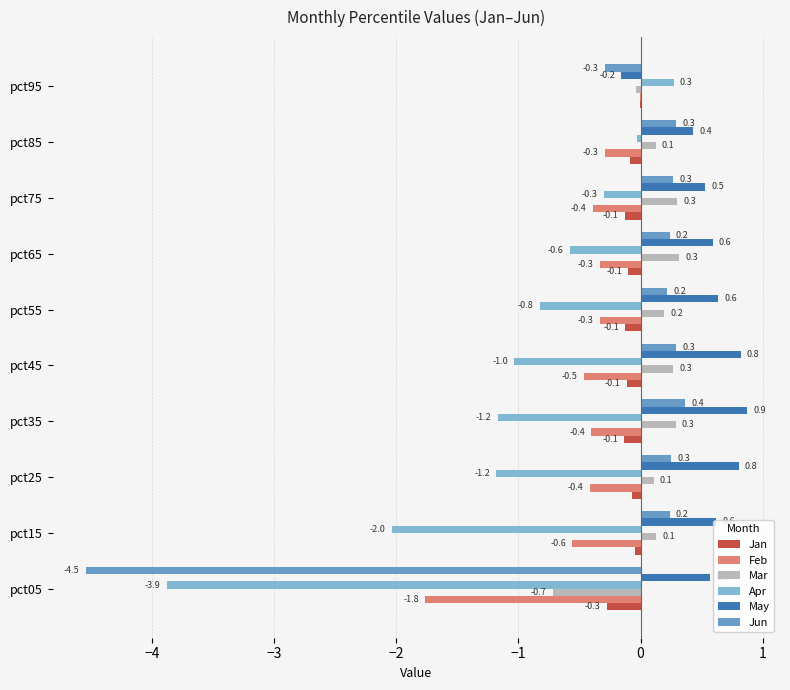

The Apr series shows -1.8 at pct45. True or false?

False